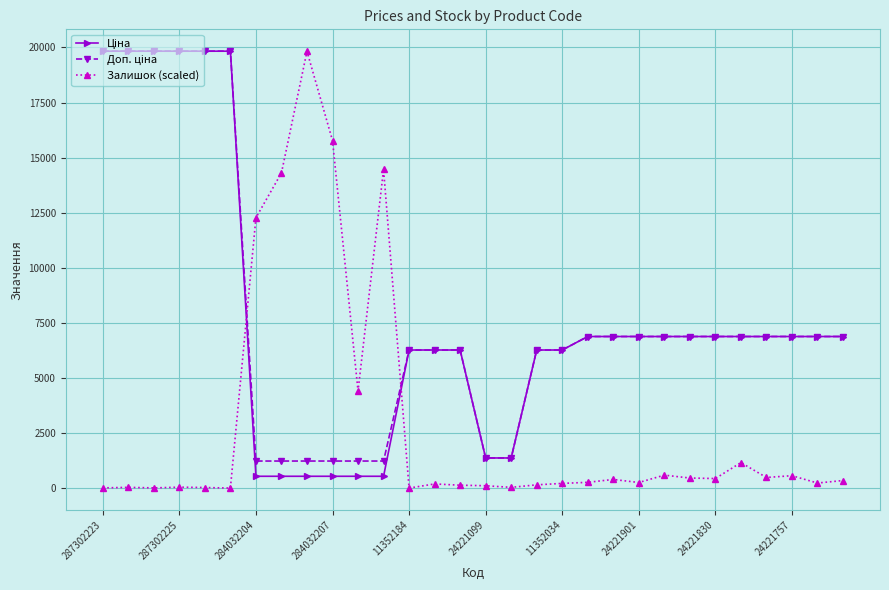

Does the chart display data point markers on the line(s)?

Yes